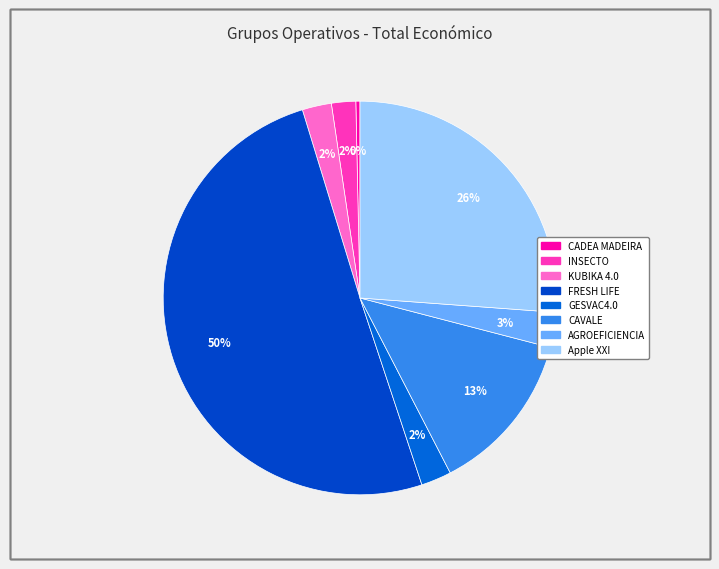

To the nearest percent, what is the average slice percentage?

12%